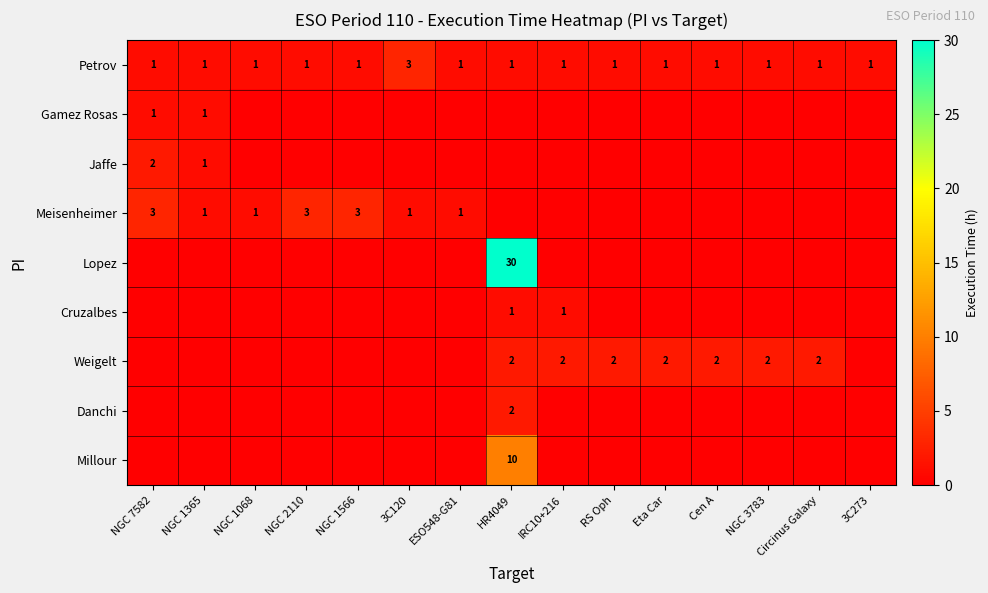

What is the sum of all Petrov values?

17